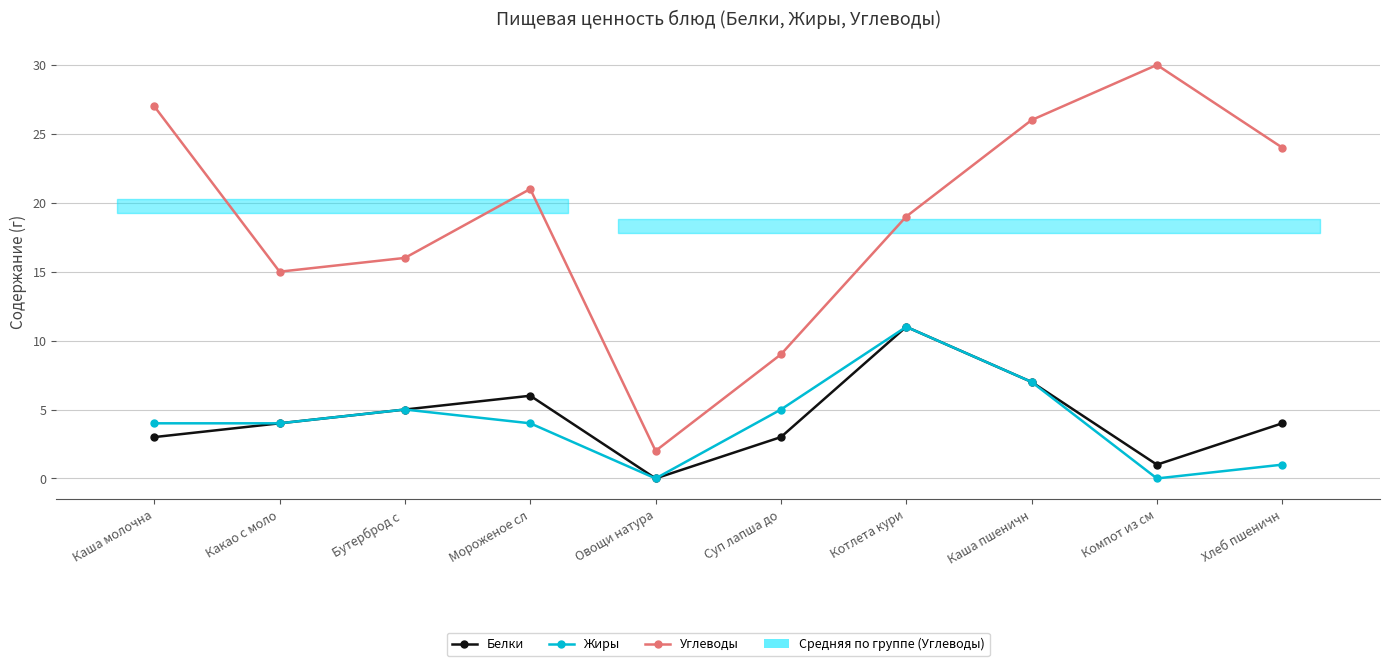

What is the label of the 6th point from the right?

Овощи натура